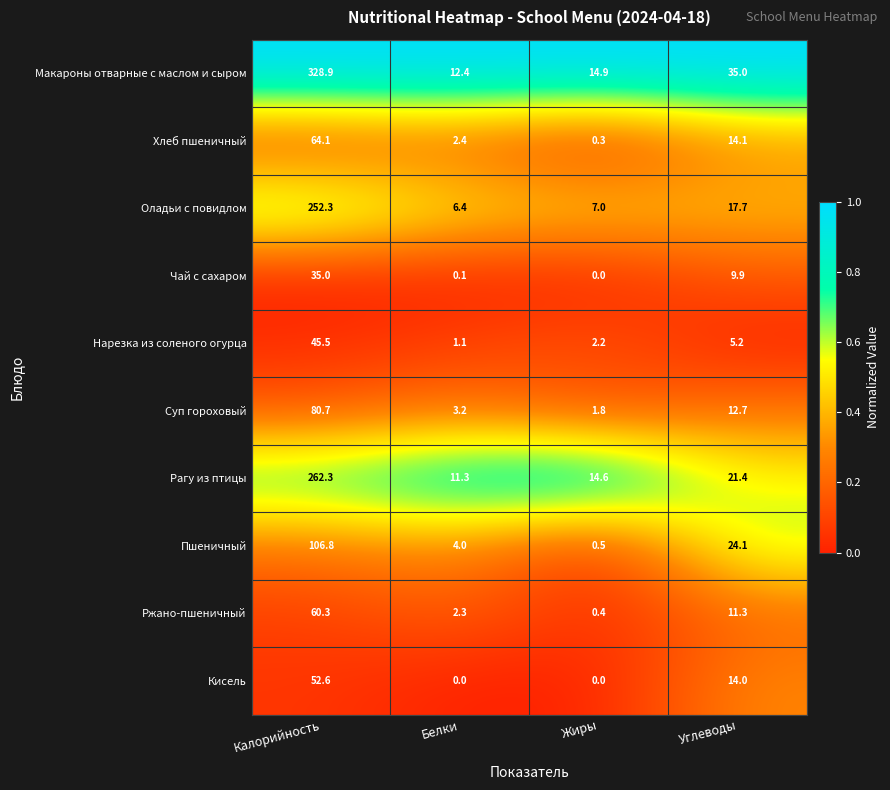

At how many categories does at least one series exceed 0?

4